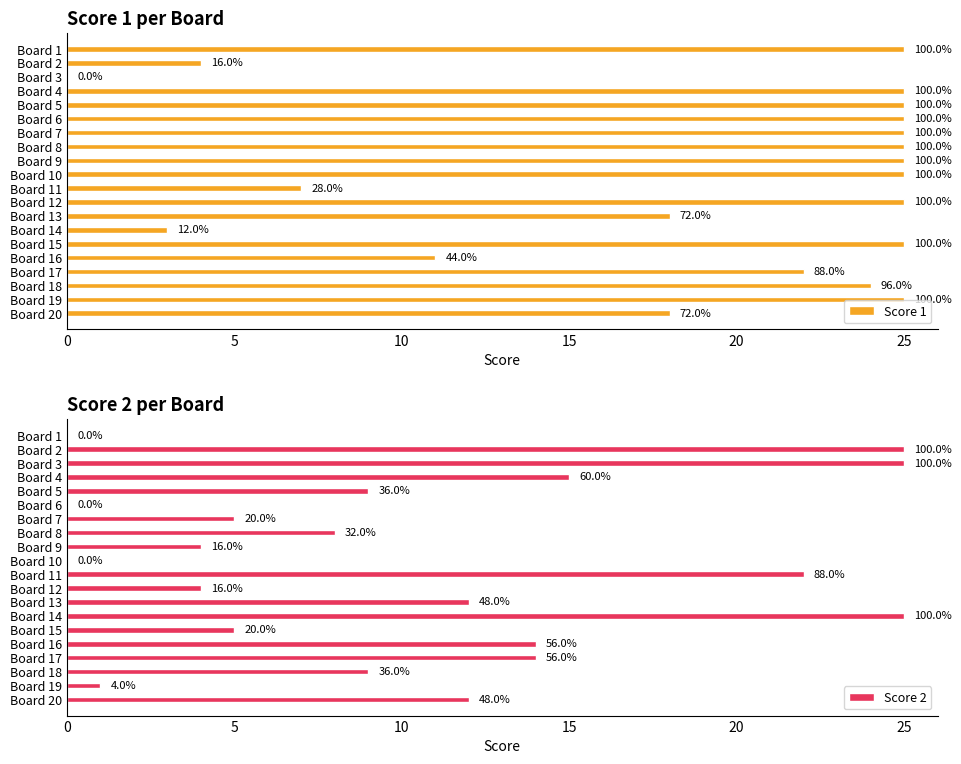

How many data points in Score 2 are less than 9?

9